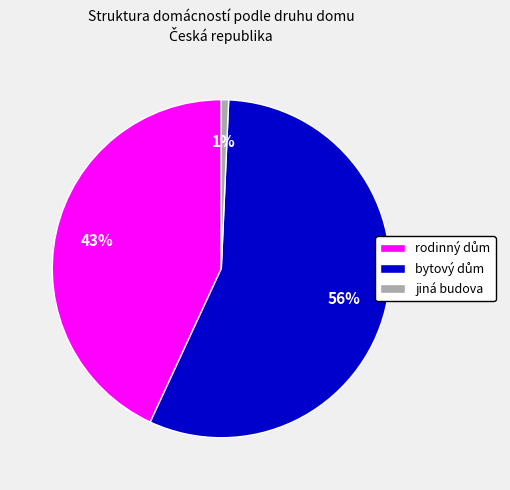

What percentage is the jiná budova slice, to the nearest percent?

1%